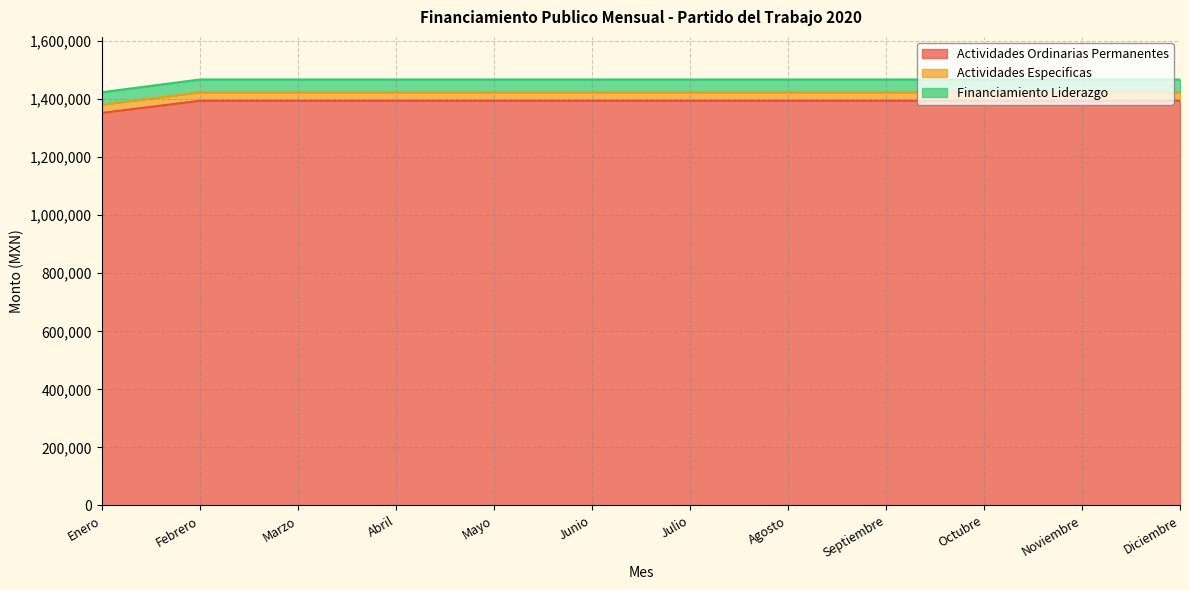

Which has a higher value, Agosto or Septiembre?

Agosto